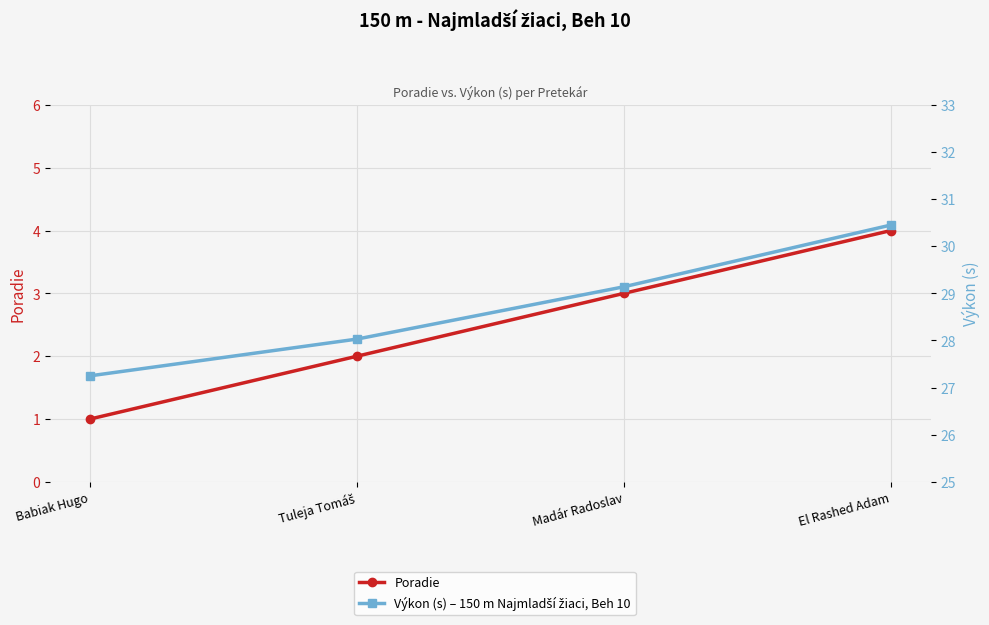

What is the sum of the Poradie values at El Rashed Adam and Madár Radoslav?

7.0